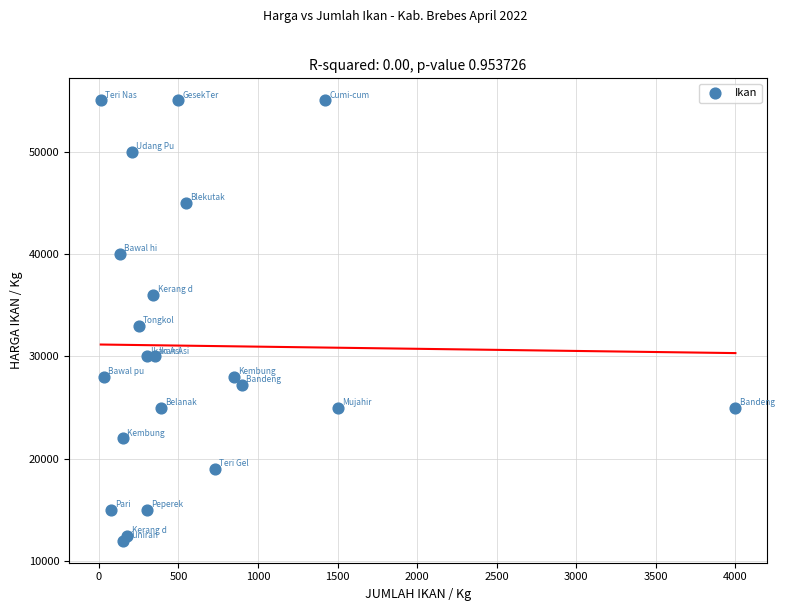

What is the range of X values (max minus min)?

3988